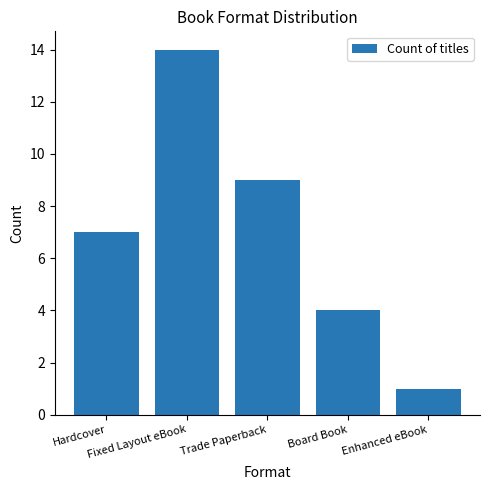

Which category has the lowest value across all series?

Enhanced eBook